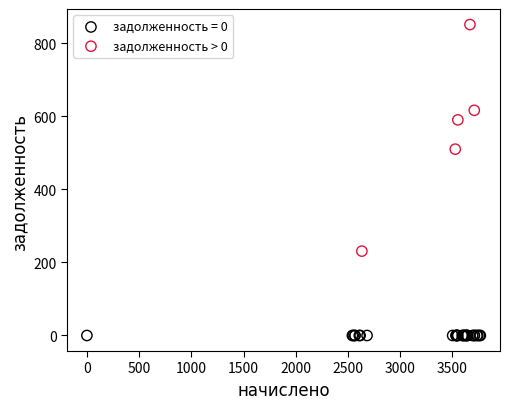

Which series contains the lowest Y value?

задолженность = 0